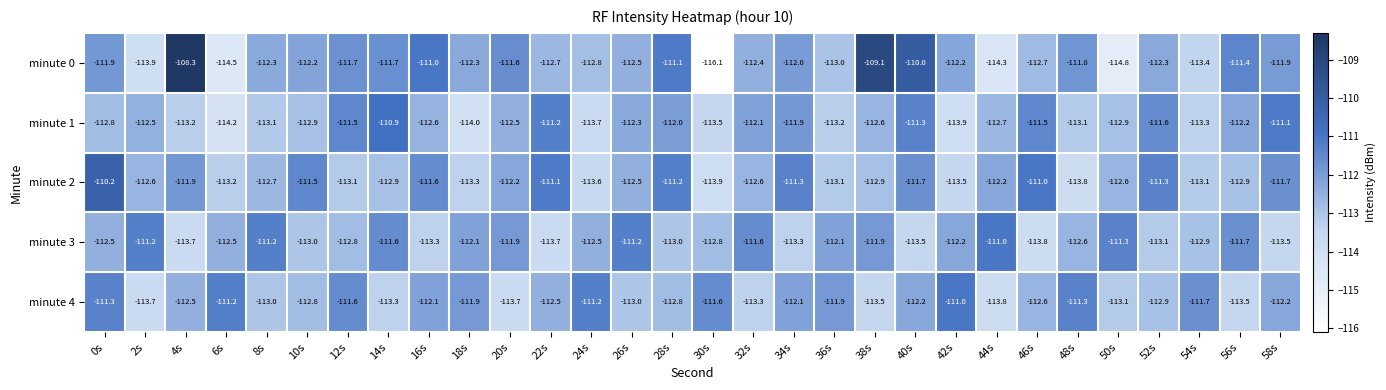

What is the approximate value of minute 1 at 48s?

-113.1